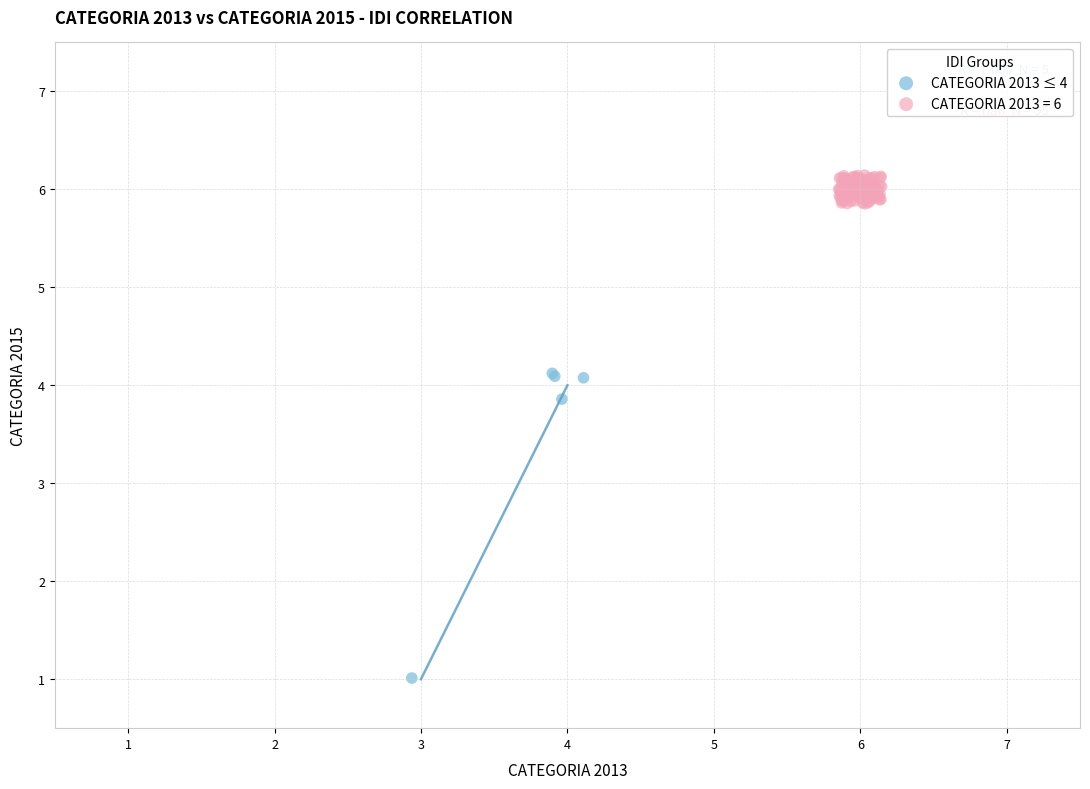

Which series reaches the maximum Y coordinate?

CATEGORIA 2013 = 6